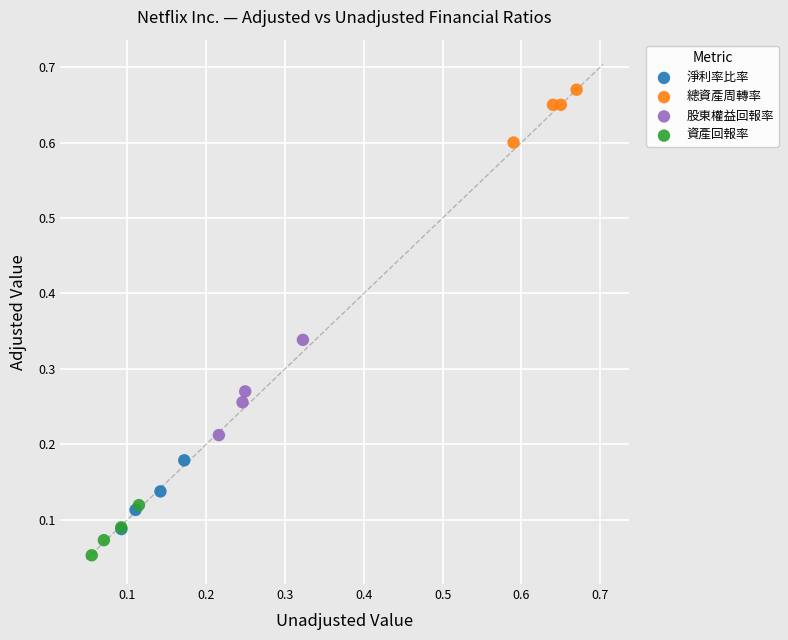

Which series reaches the maximum Y coordinate?

總資產周轉率